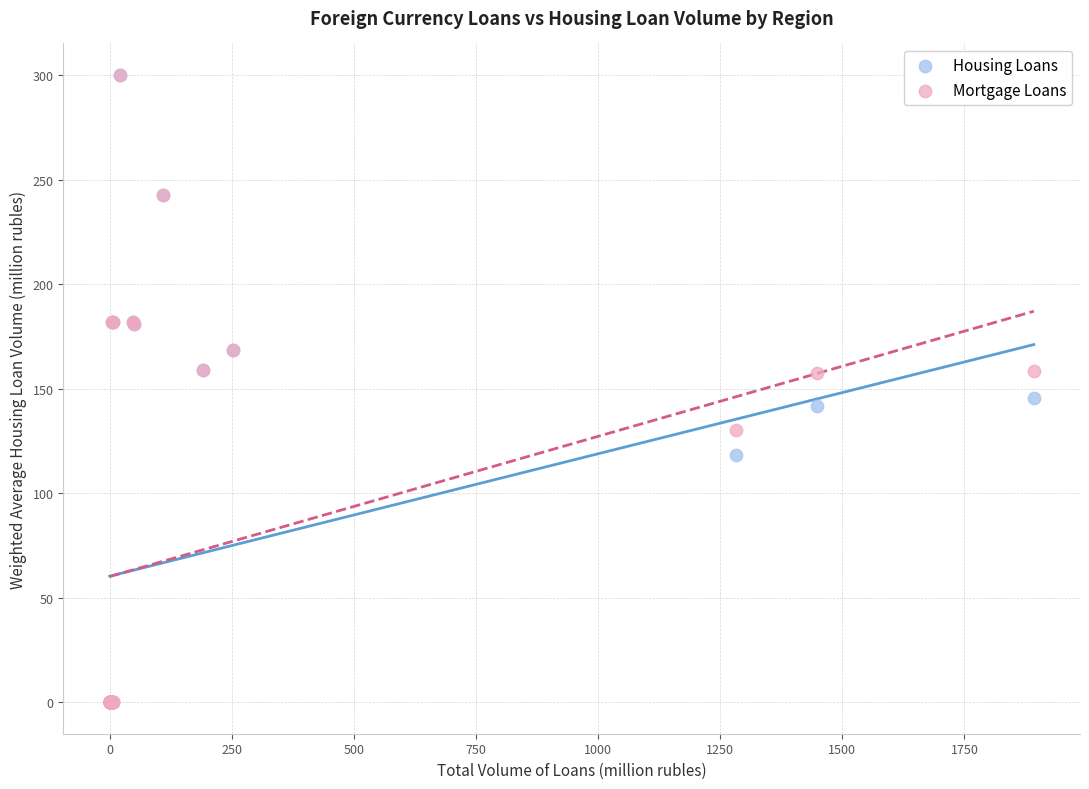

In the Mortgage Loans series, what Y value is closest to 150?

157.7